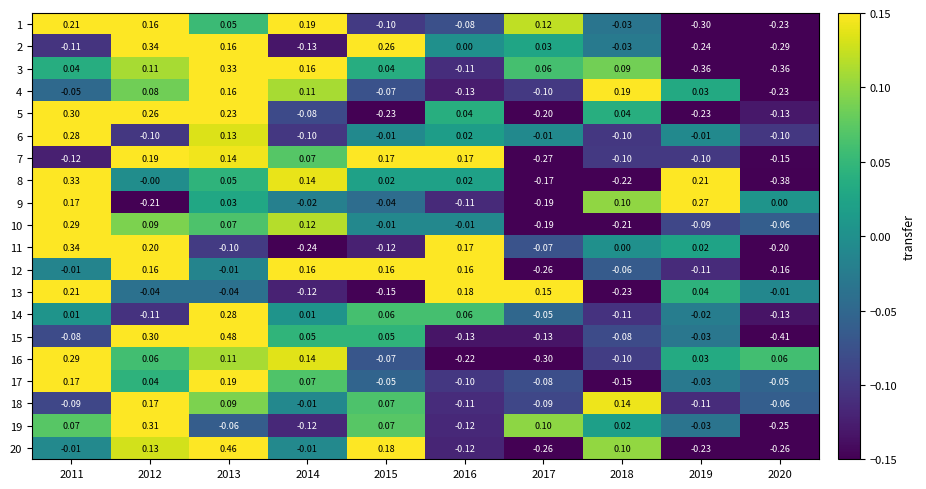

Which series has the widest spread of values?

15